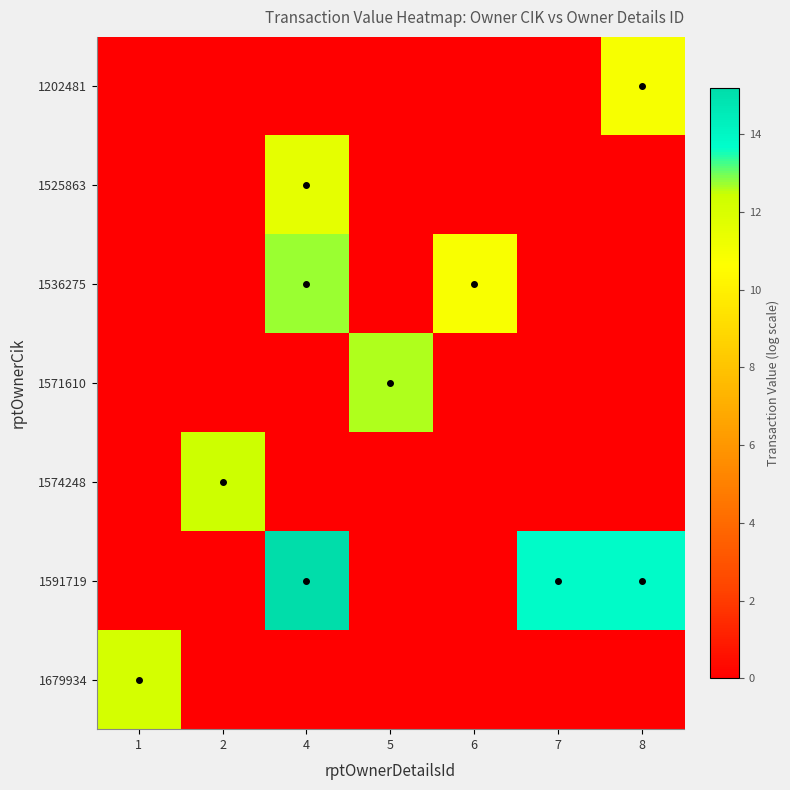

Between 1 and 2, which series saw the biggest shift?

1574248